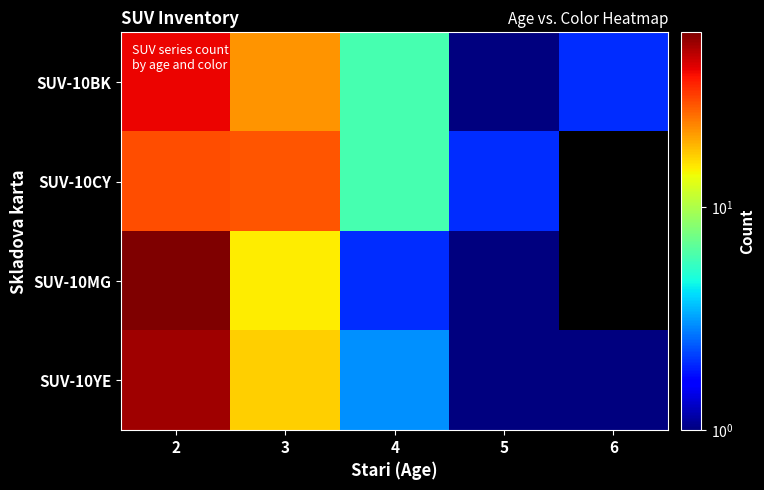

Count the number of categories in the chart.

5